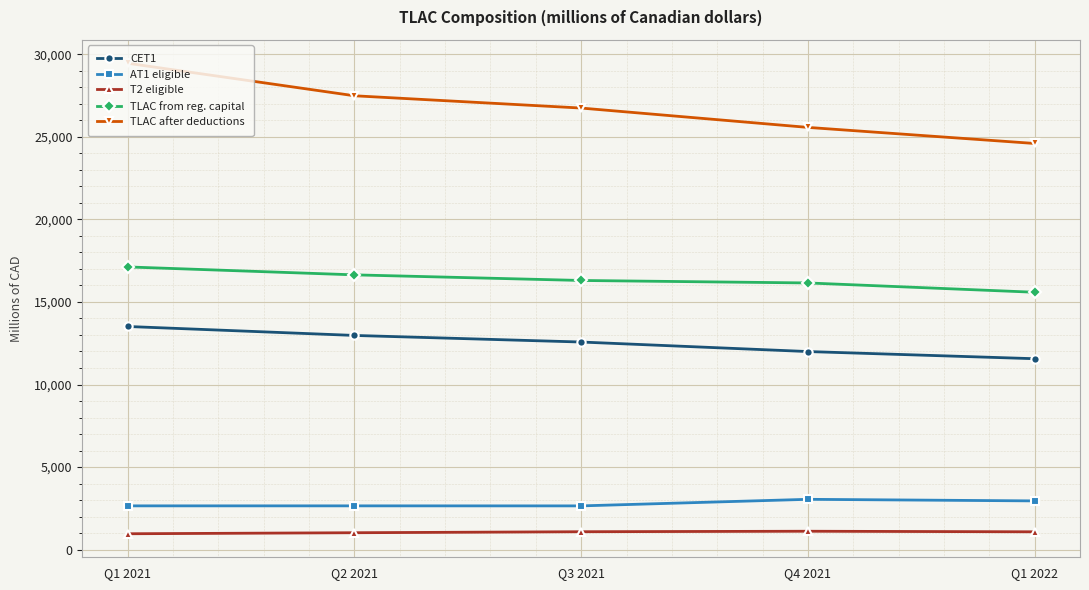

How many categories are shown in the chart?

5